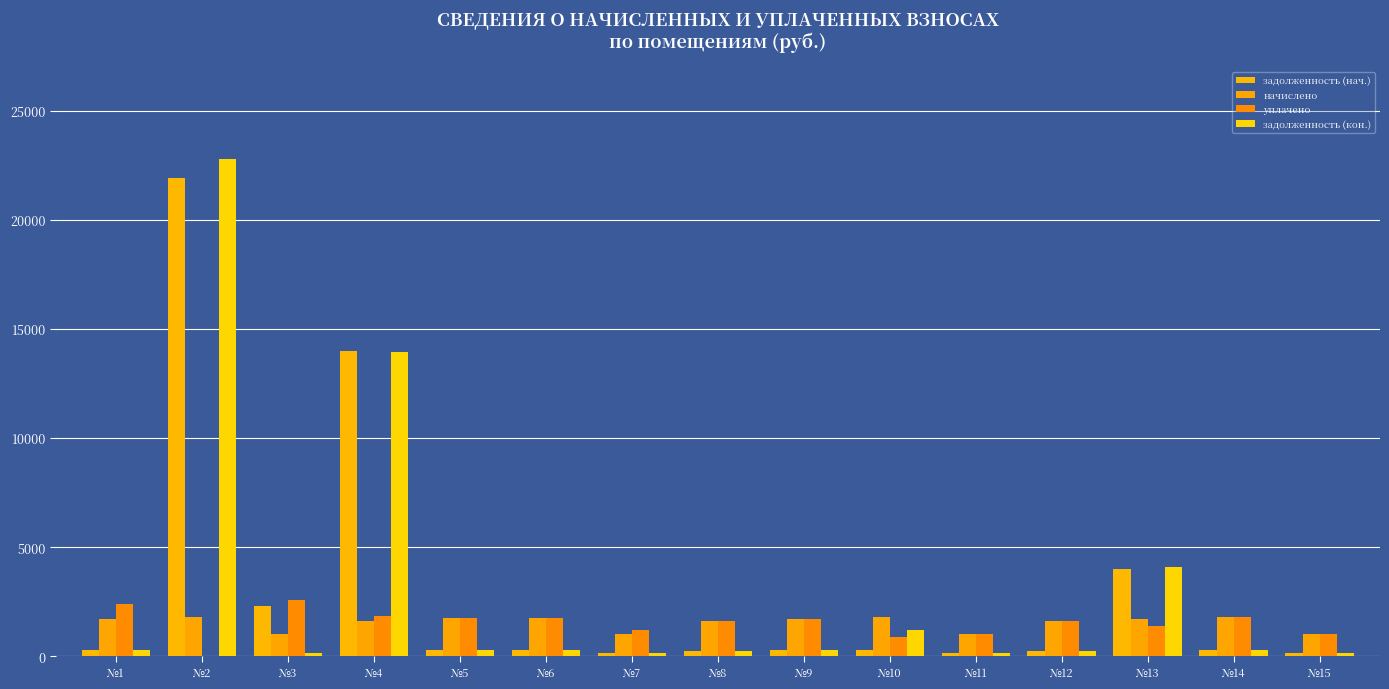

Which series has the widest spread of values?

задолженность (кон.)